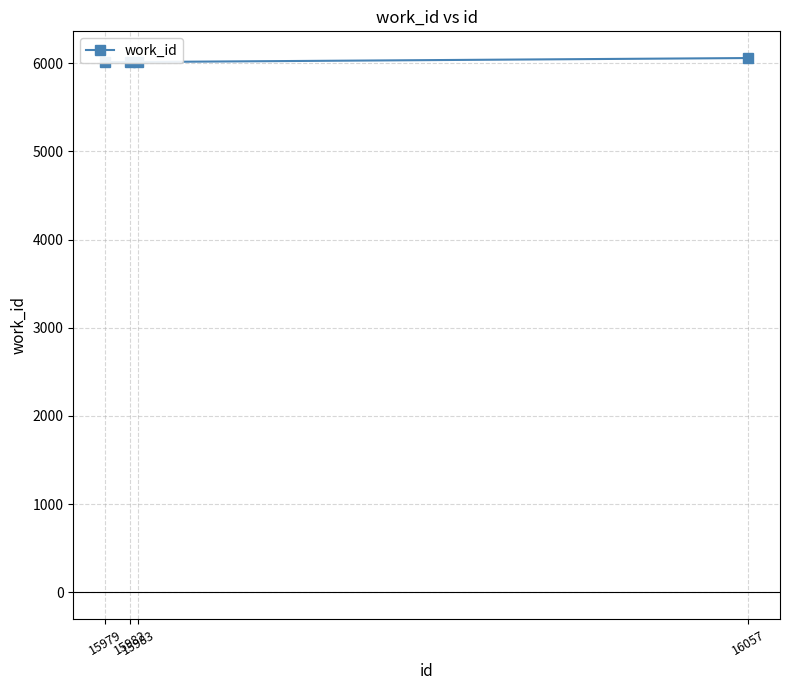

What is the difference between the maximum and minimum values?

45